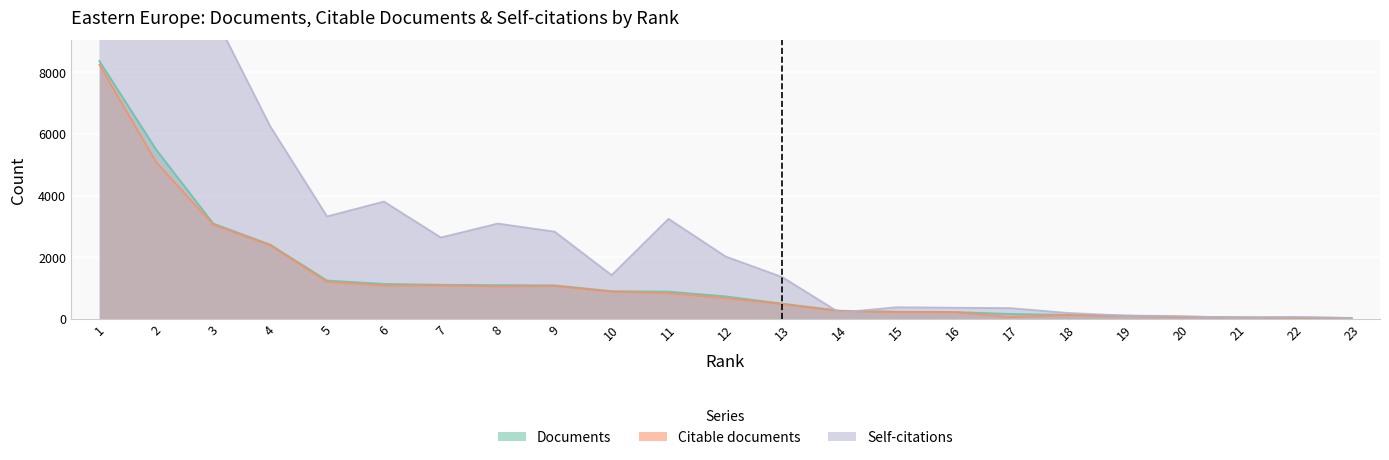

What is the highest value of the Citable documents series?

8249